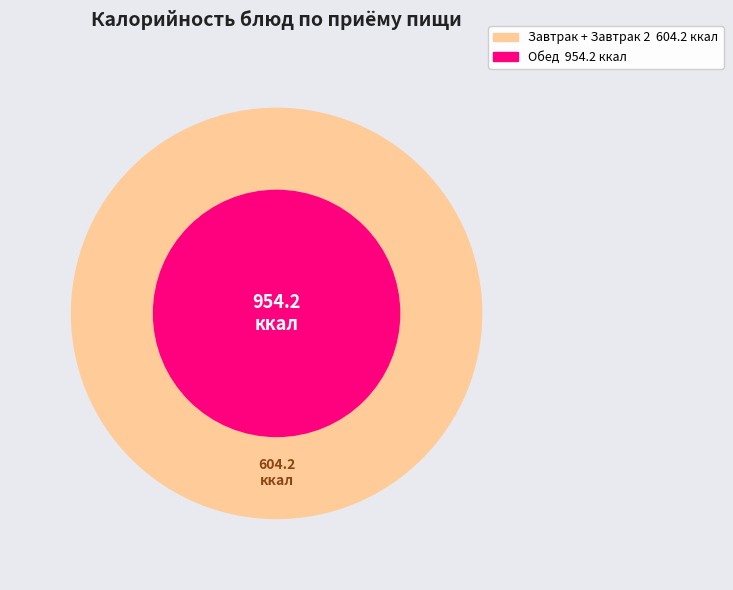

Is it true that хлеб пшеничный (завтрак) is 18% of the pie?

False